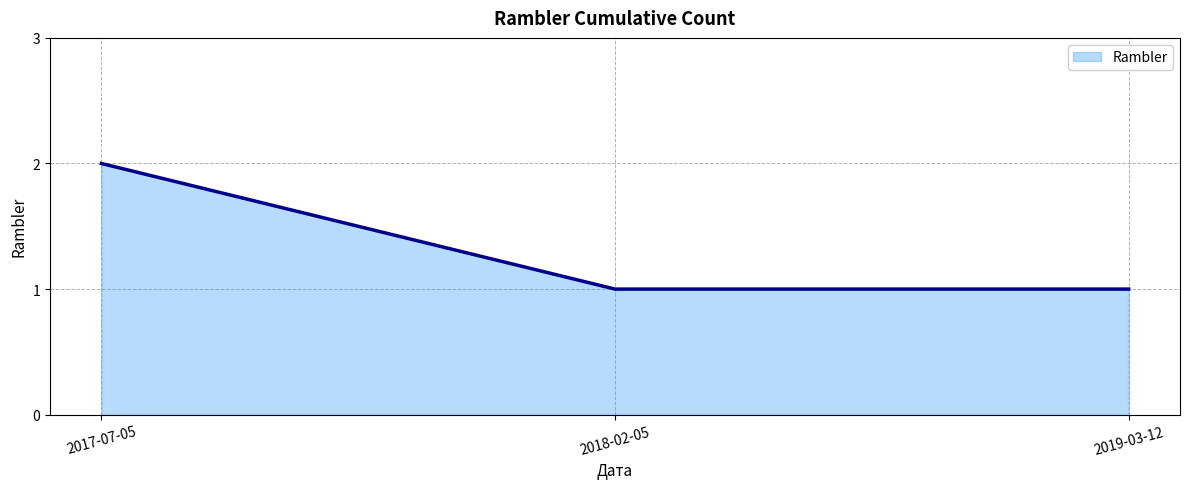

What position from the right is 2017-07-05?

3